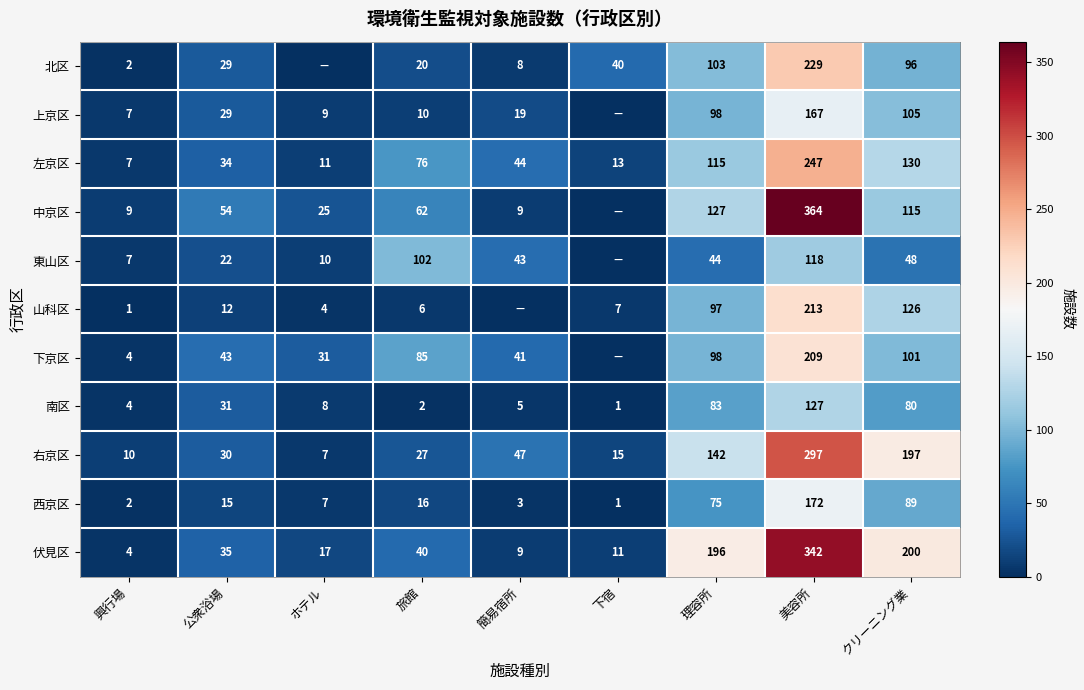

What is the difference between the highest and lowest values at 興行場?

9